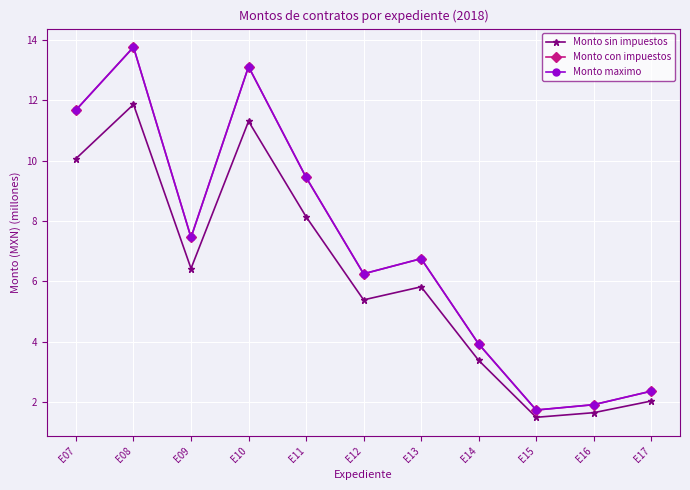

True or false: Monto maximo has more than 0 interior local peaks.

True